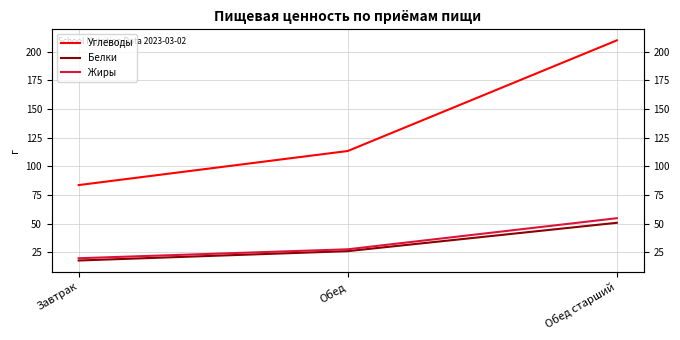

How many values in the Белки series are below 25?

1